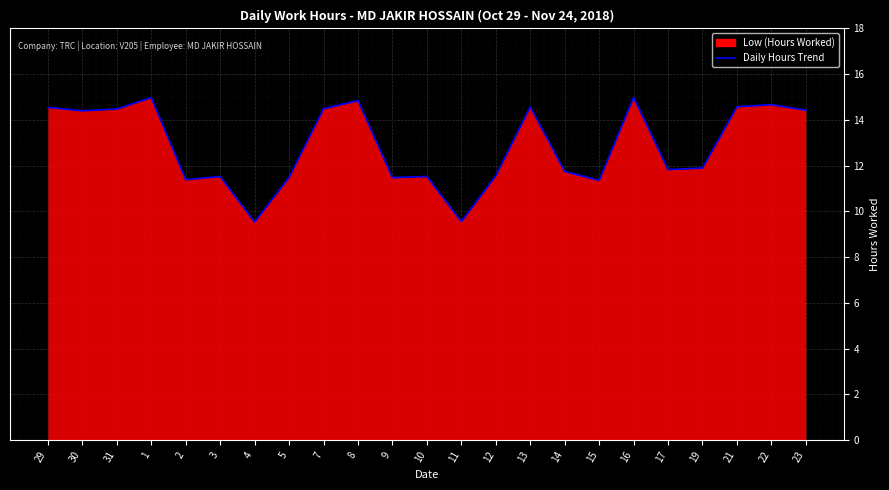

The chart shows a value of 3.6 at 30. True or false?

False